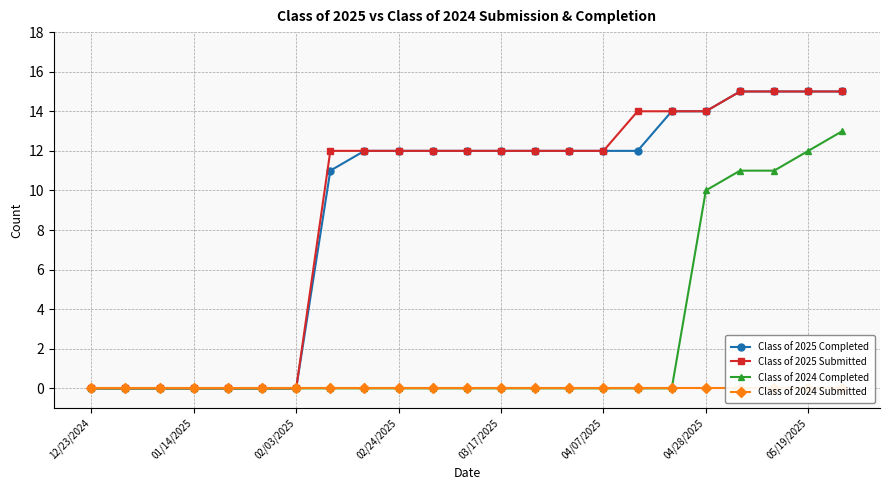

At which label does Class of 2024 Submitted reach its minimum?

12/23/2024